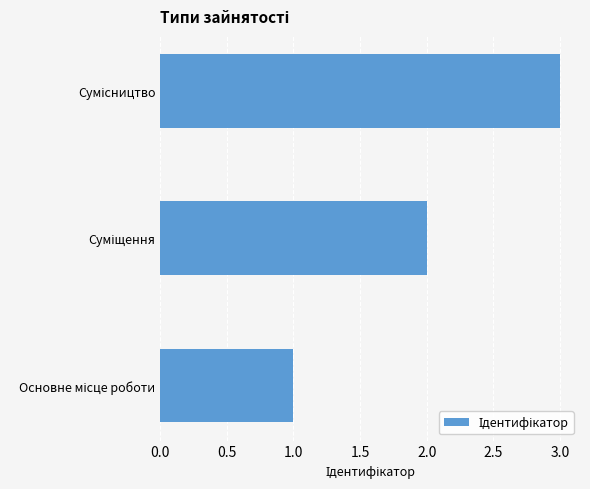

What is the sum of all values?

6